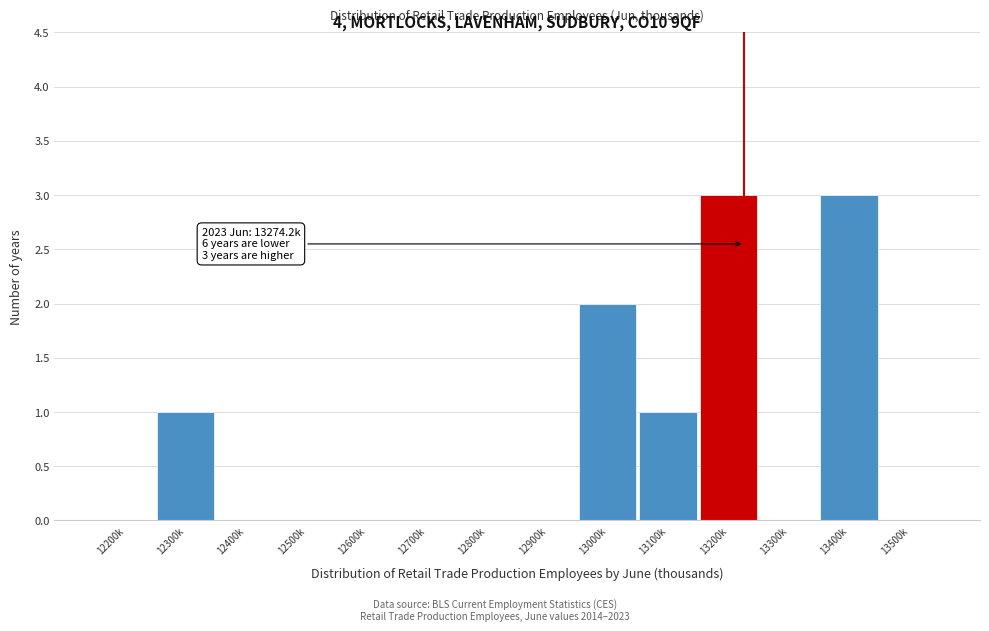

Reading right to left, extract all data points from this chart.

13500k=0	13400k=3	13300k=0	13200k=3	13100k=1	13000k=2	12900k=0	12800k=0	12700k=0	12600k=0	12500k=0	12400k=0	12300k=1	12200k=0